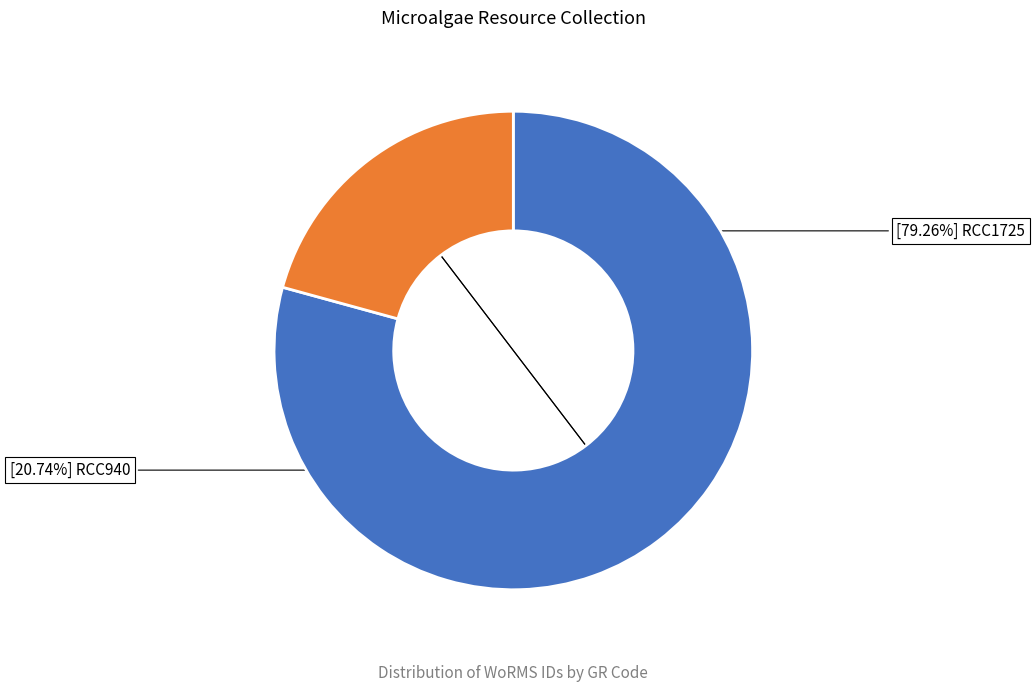

To the nearest percent, what is the average slice percentage?

50%